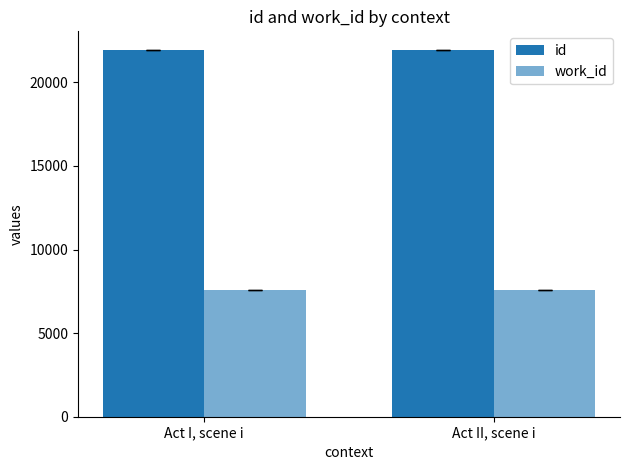

Rank the series by their average value, from highest to lowest.

id, work_id